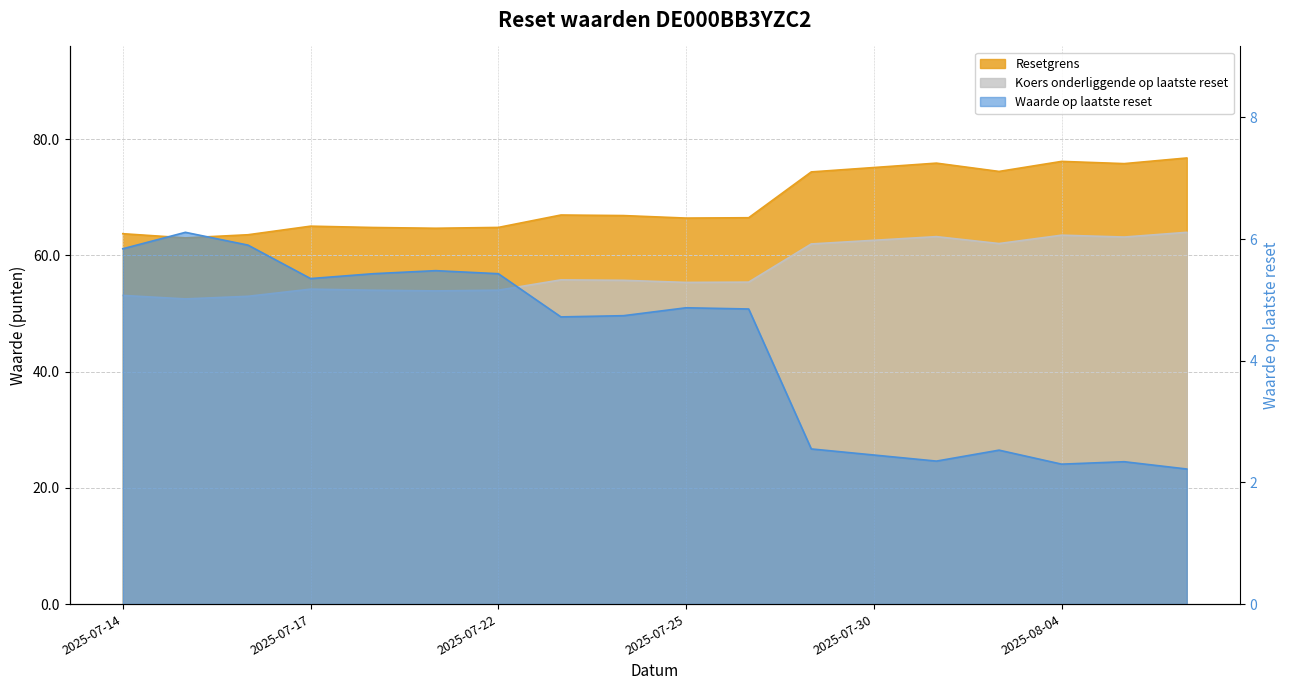

Where is Koers onderliggende op laatste reset nearest to the value 69?

2025-07-23